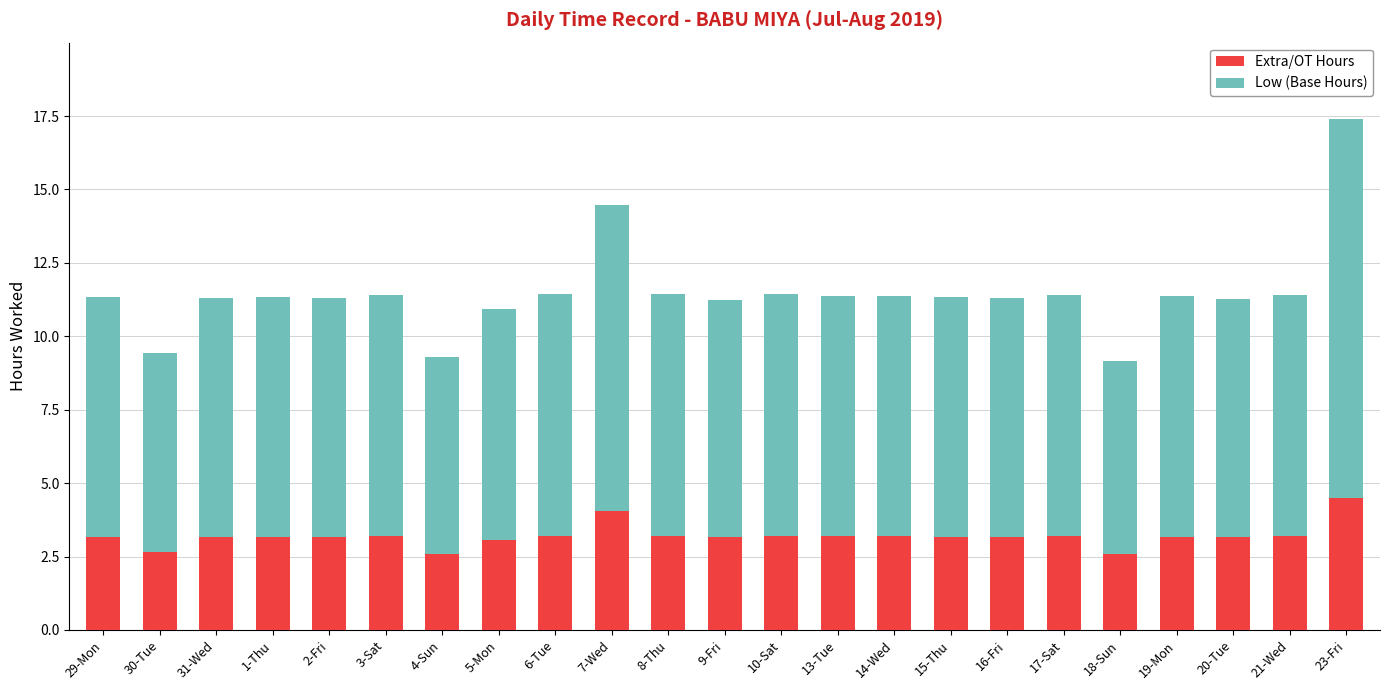

At which category is the sum across all series the highest?

23-Fri